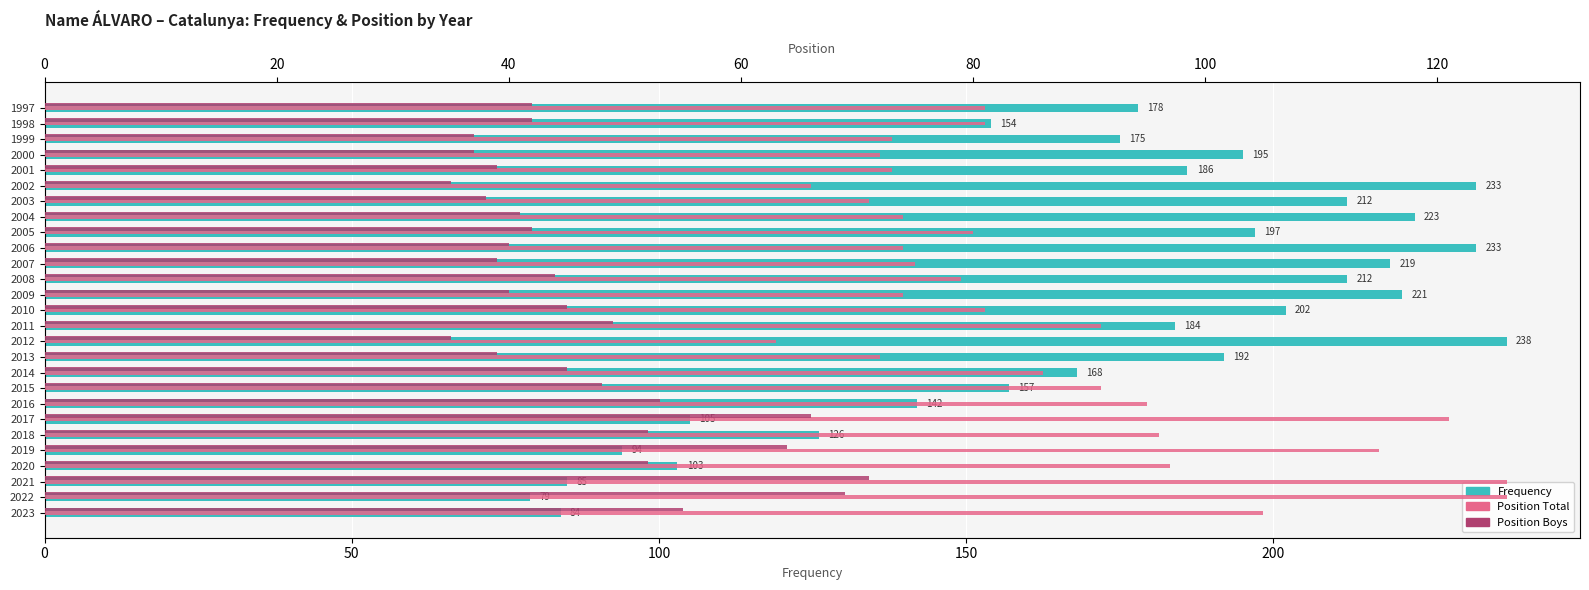

Count the number of data series in this chart.

3